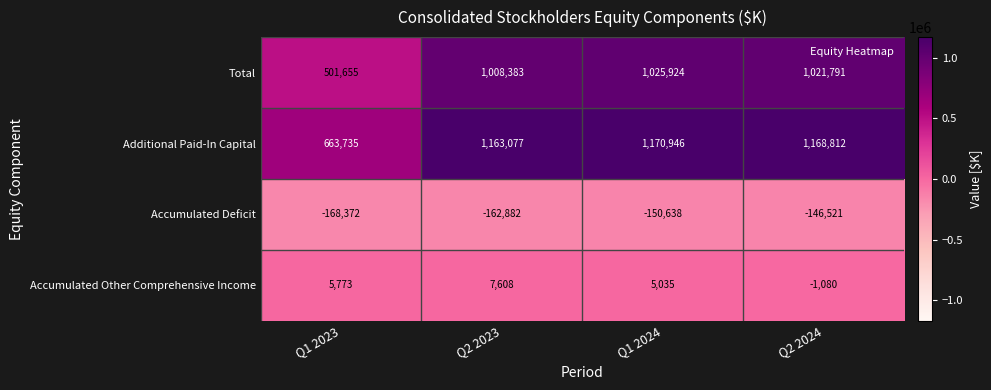

What value does the Total series have at Q2 2024?

1021791